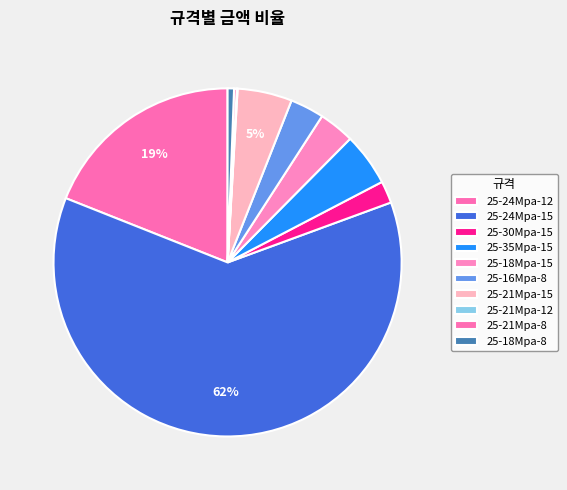

What is the change in value from 25-21Mpa-15 to 25-18Mpa-8?

-225573400